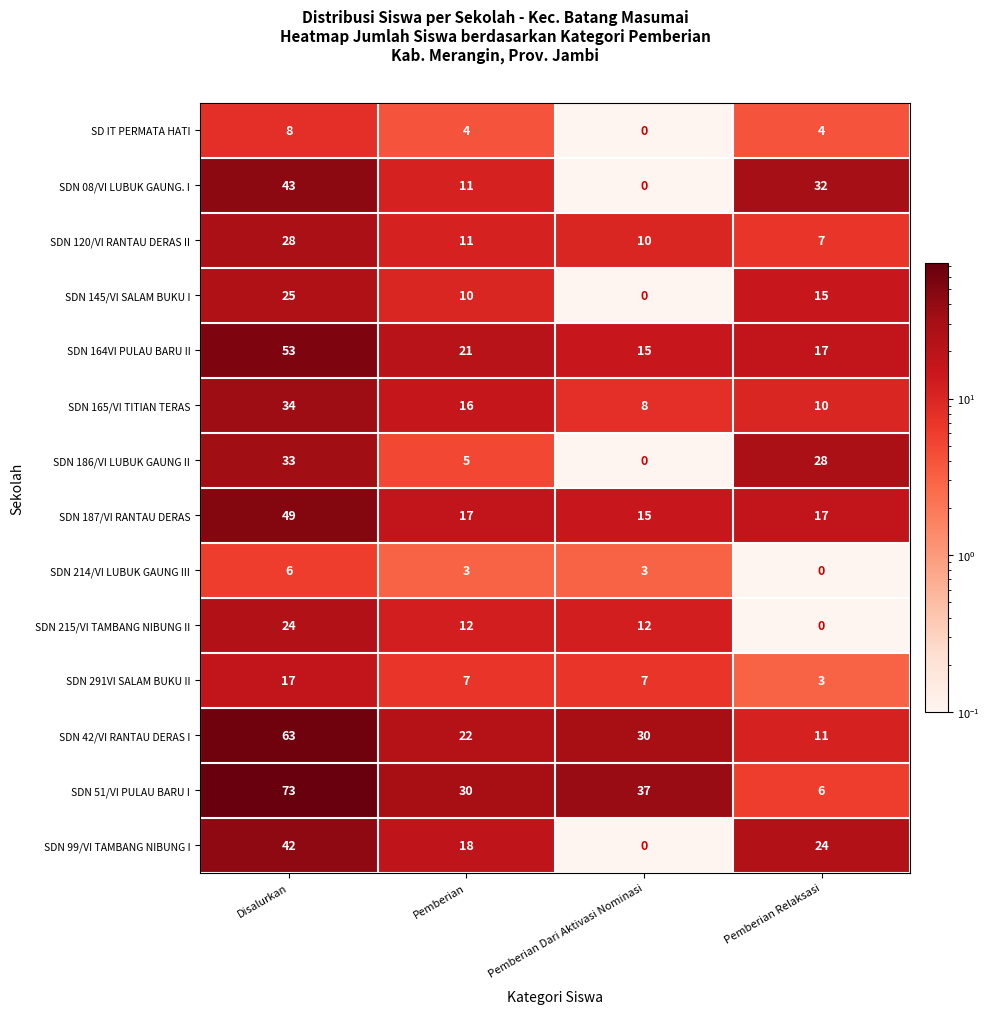

How many data points does each series have?

4